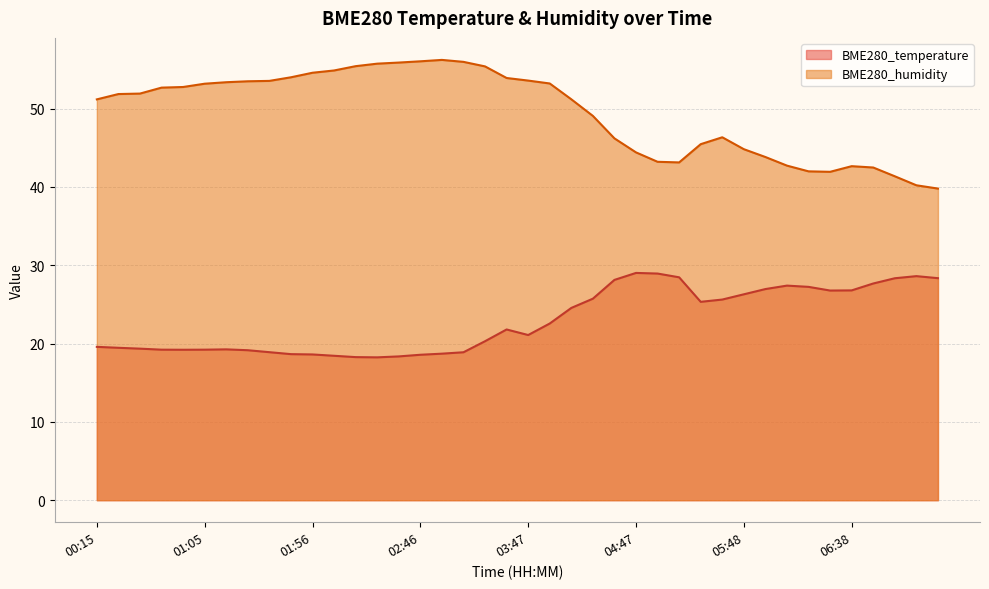

Is the value of BME280_temperature at 02:36 greater than the value of BME280_humidity at 05:28?

No